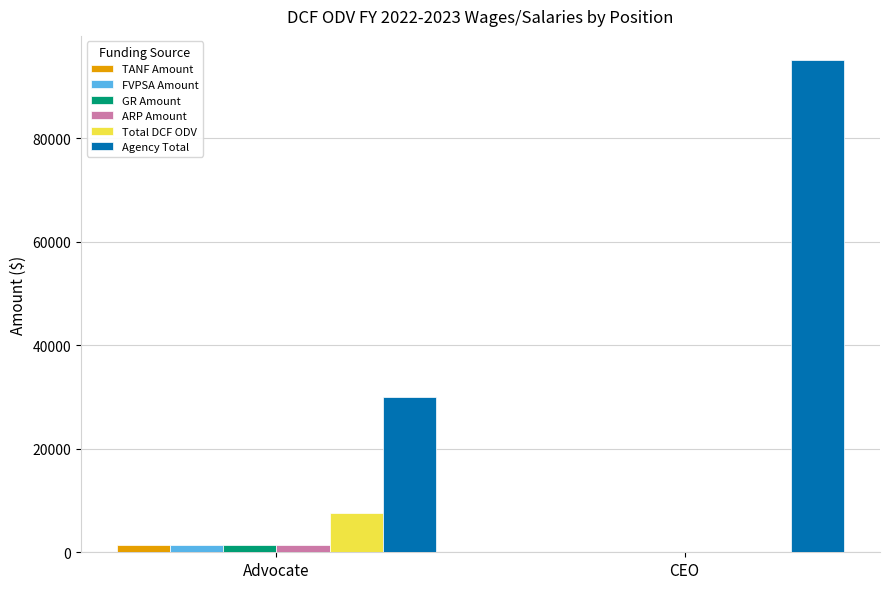

What is the maximum value shown in the chart?

95000